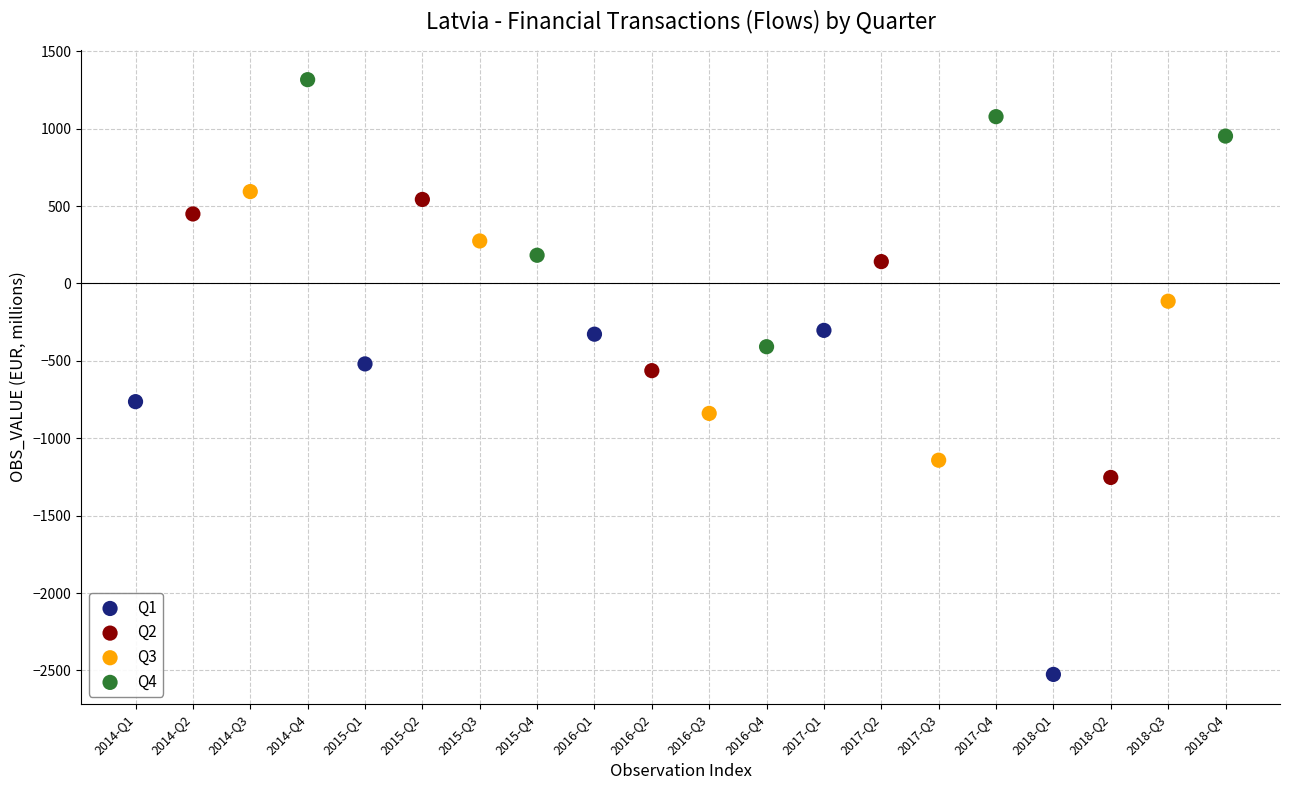

What are all the series names shown in the legend?

Q1, Q2, Q3, Q4